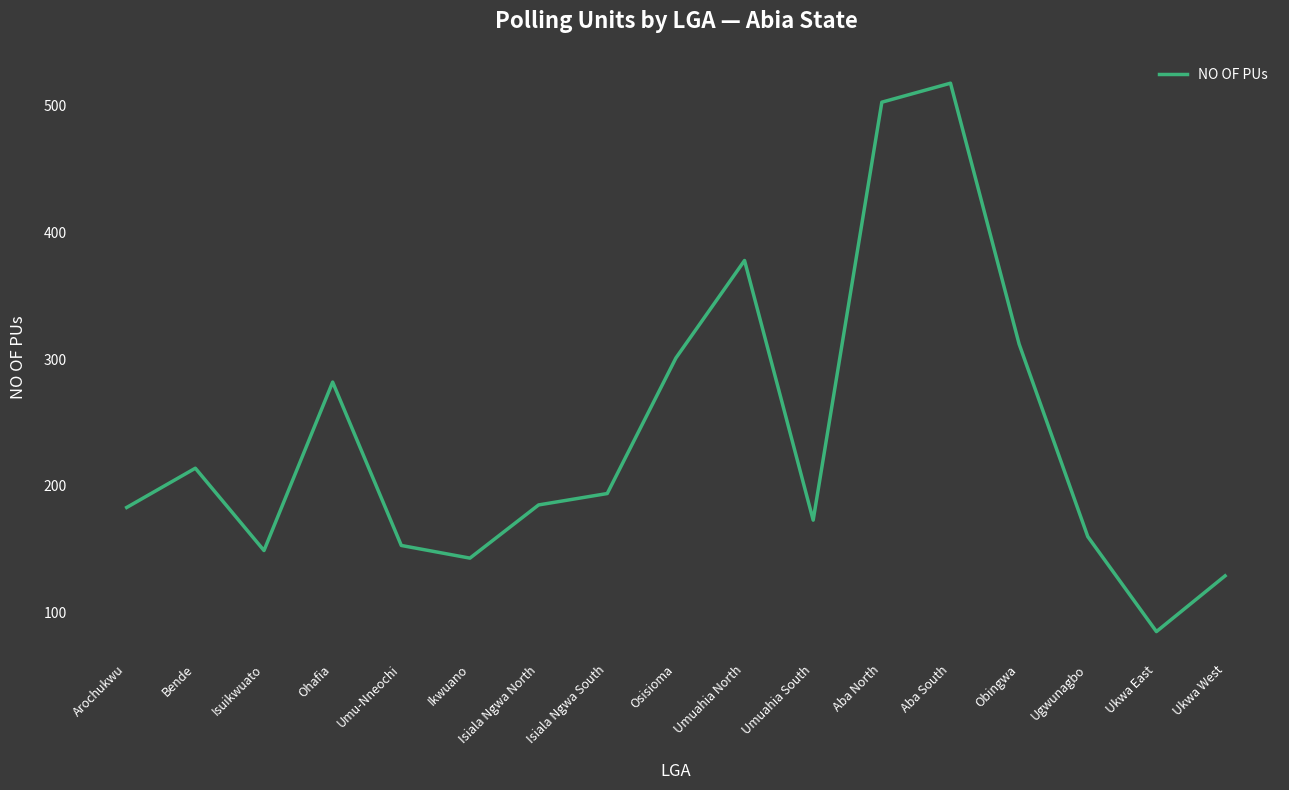

Reading left to right, list all the values displayed in this chart.

183	214	149	282	153	143	185	194	301	378	173	503	518	312	160	85	129